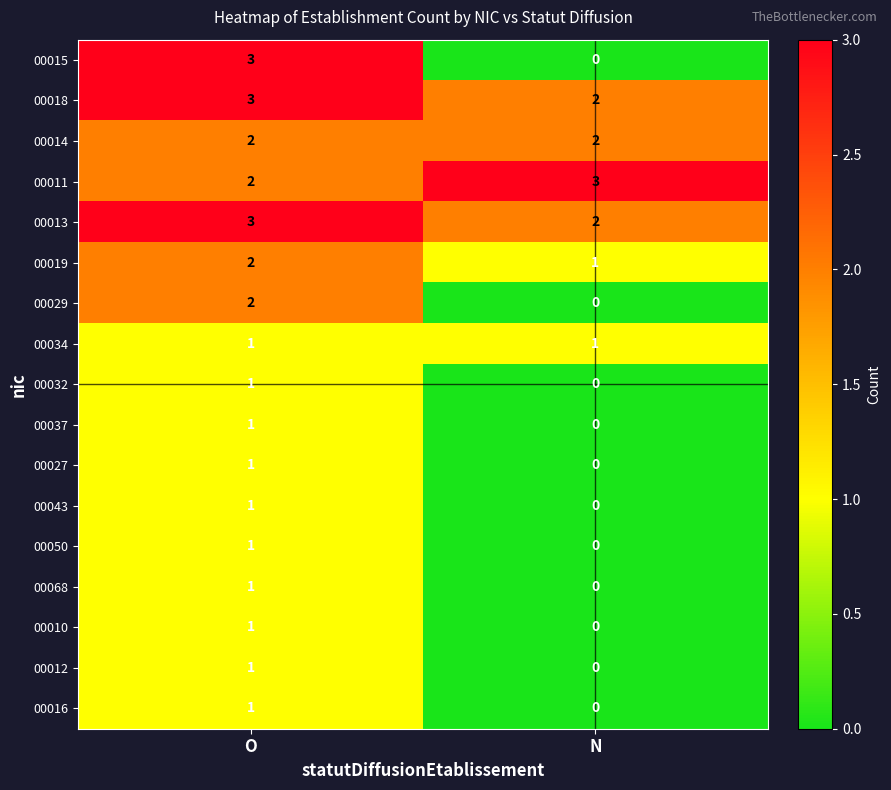

Is it true that 00011 equals 1 at N?

False